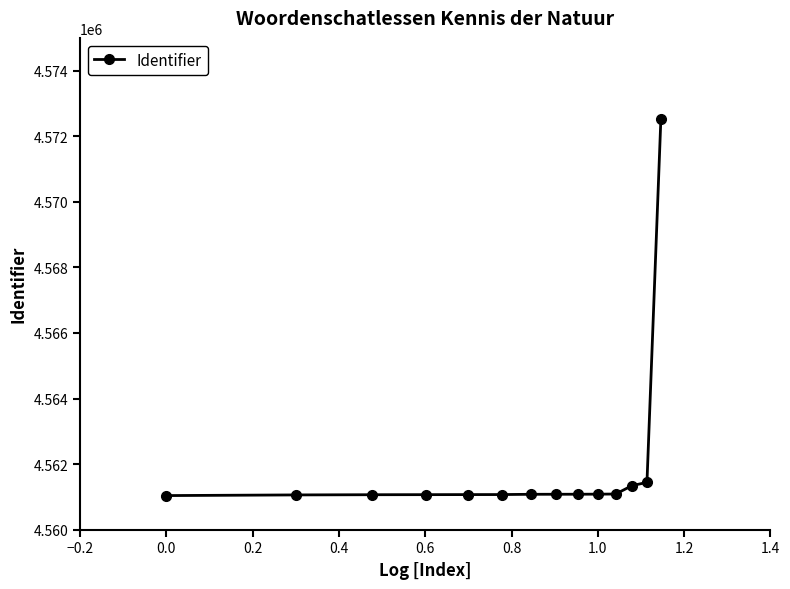

What is the sum of all values?

63867069